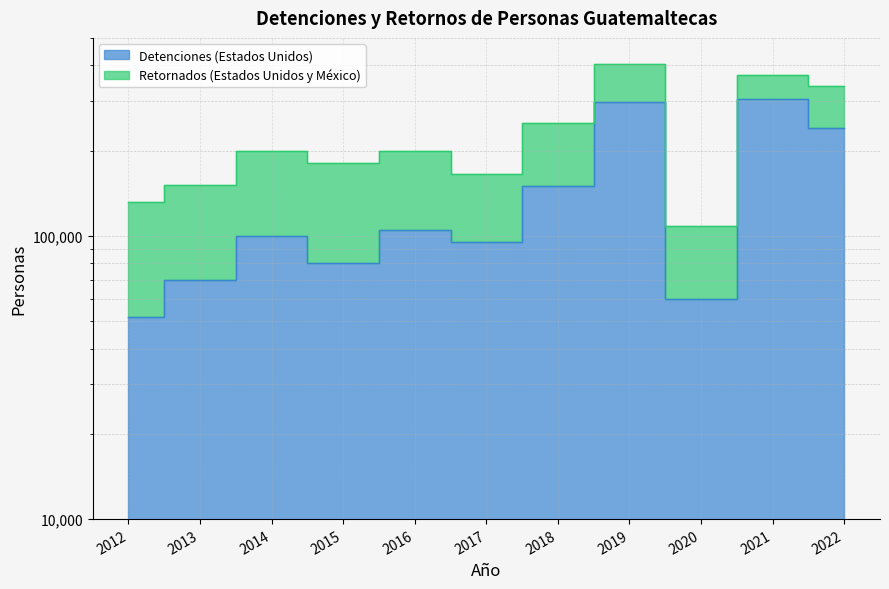

At which category does the data reach its first local peak?

2014